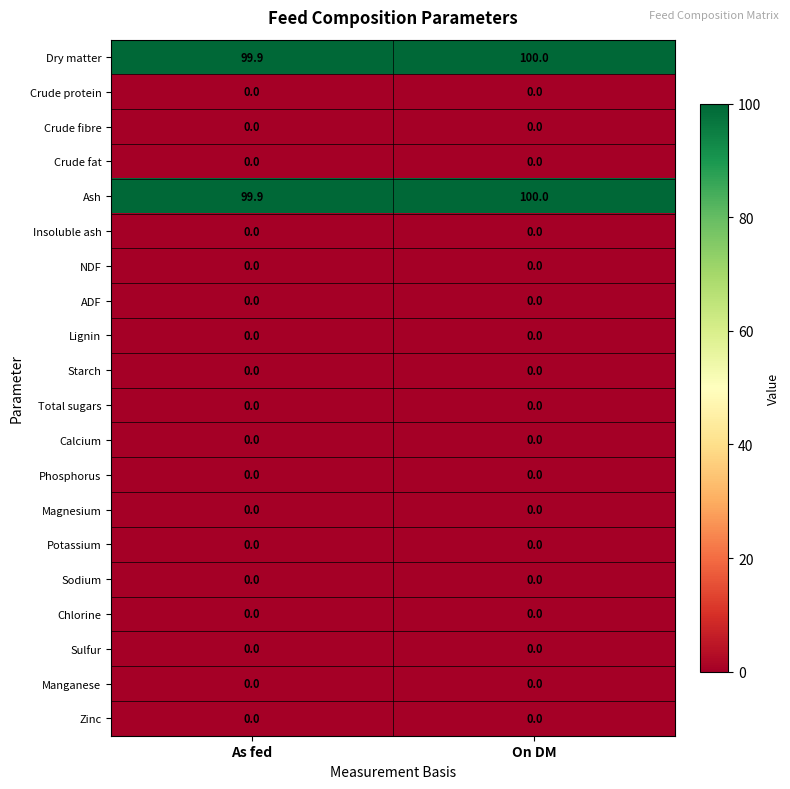

What is the maximum value shown in the chart?

100.0